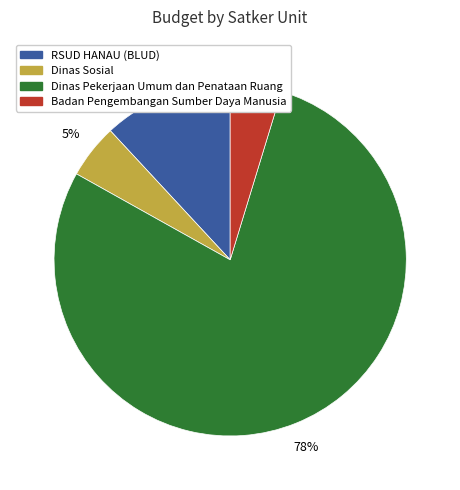

To the nearest percent, what is the average slice percentage?

25%